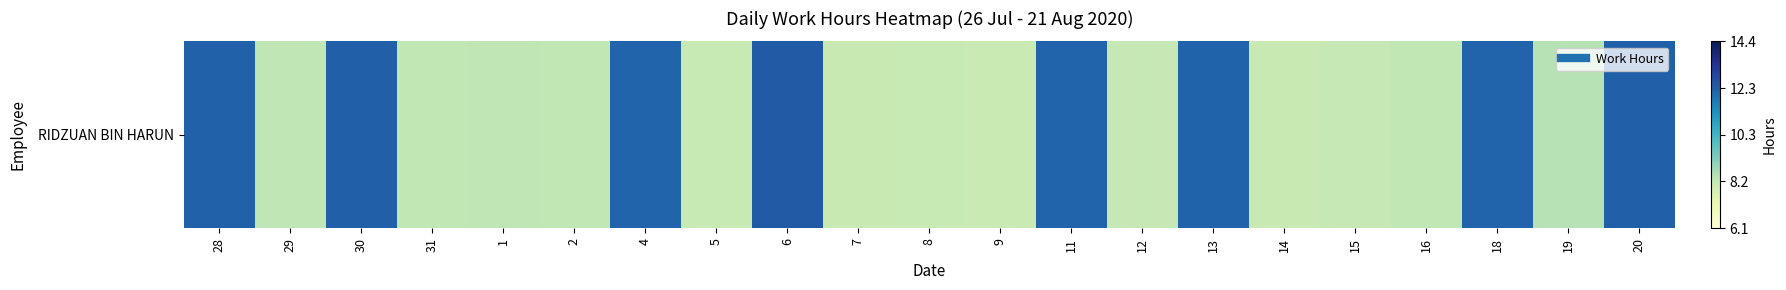

Is it true that the value at 6 is 12.4?

True